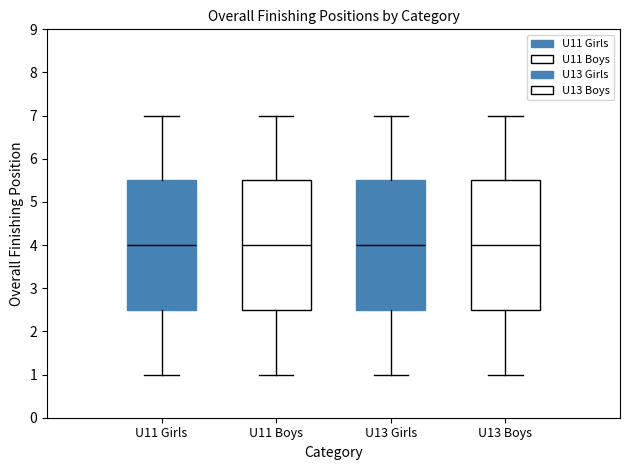

Reading left to right, transcribe this box plot: for each box, give where its median line is, the range the box spans, and where its two whiskers end, as read against the y-axis. The values are not printed on the chart, so give them approximately, as read against the axis.

U11 Girls: median 4.0, box 2.5 to 5.5, whiskers 1.0 to 7.0
U11 Boys: median 4.0, box 2.5 to 5.5, whiskers 1.0 to 7.0
U13 Girls: median 4.0, box 2.5 to 5.5, whiskers 1.0 to 7.0
U13 Boys: median 4.0, box 2.5 to 5.5, whiskers 1.0 to 7.0